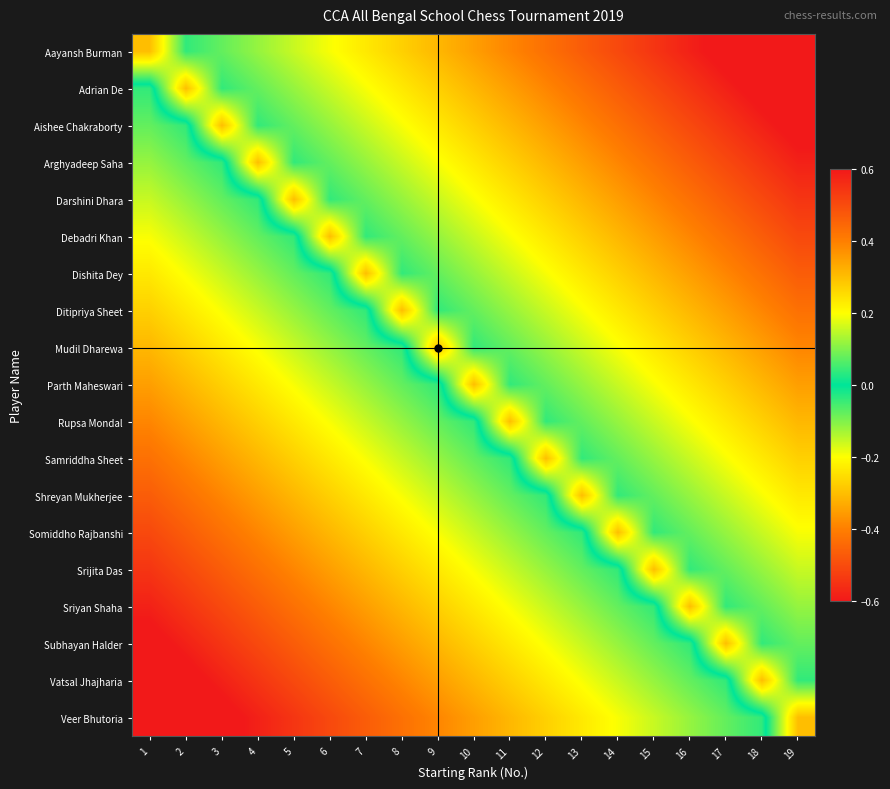

What is the total value across all series at 10?

0.3